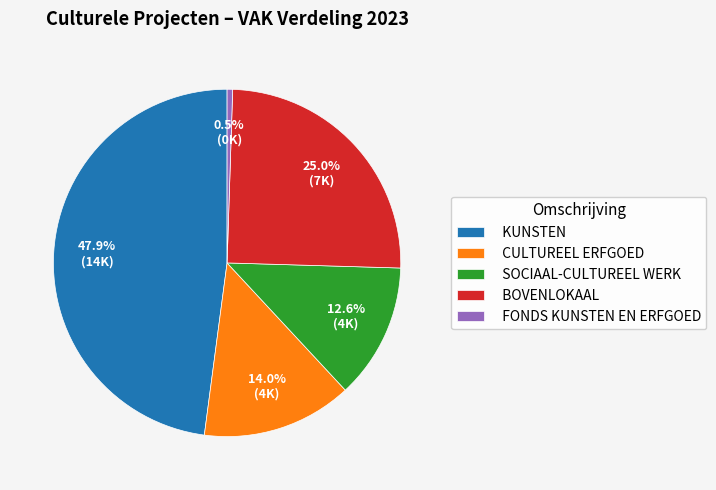

To the nearest percent, what is the combined percentage of SOCIAAL-CULTUREEL WERK and KUNSTEN?

61%